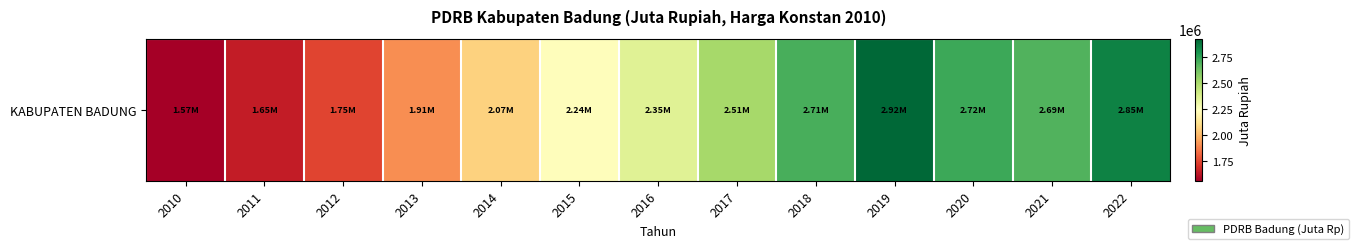

Is it true that the value at 2012 is 1749222.2?

True